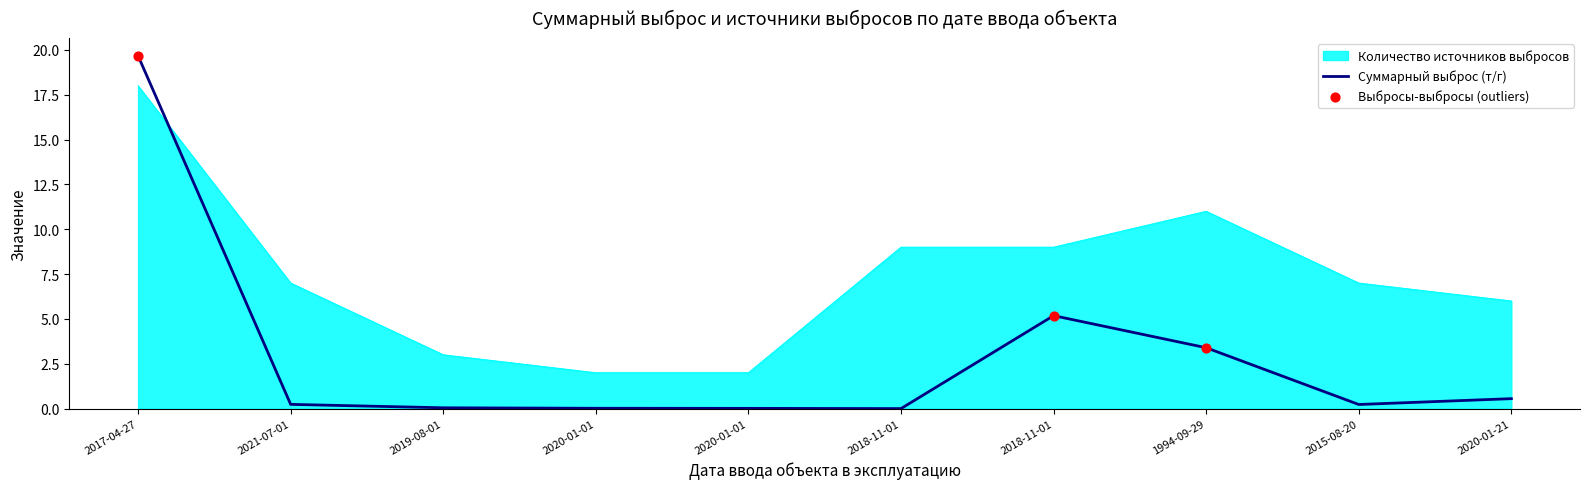

Does the chart have visible grid lines?

No